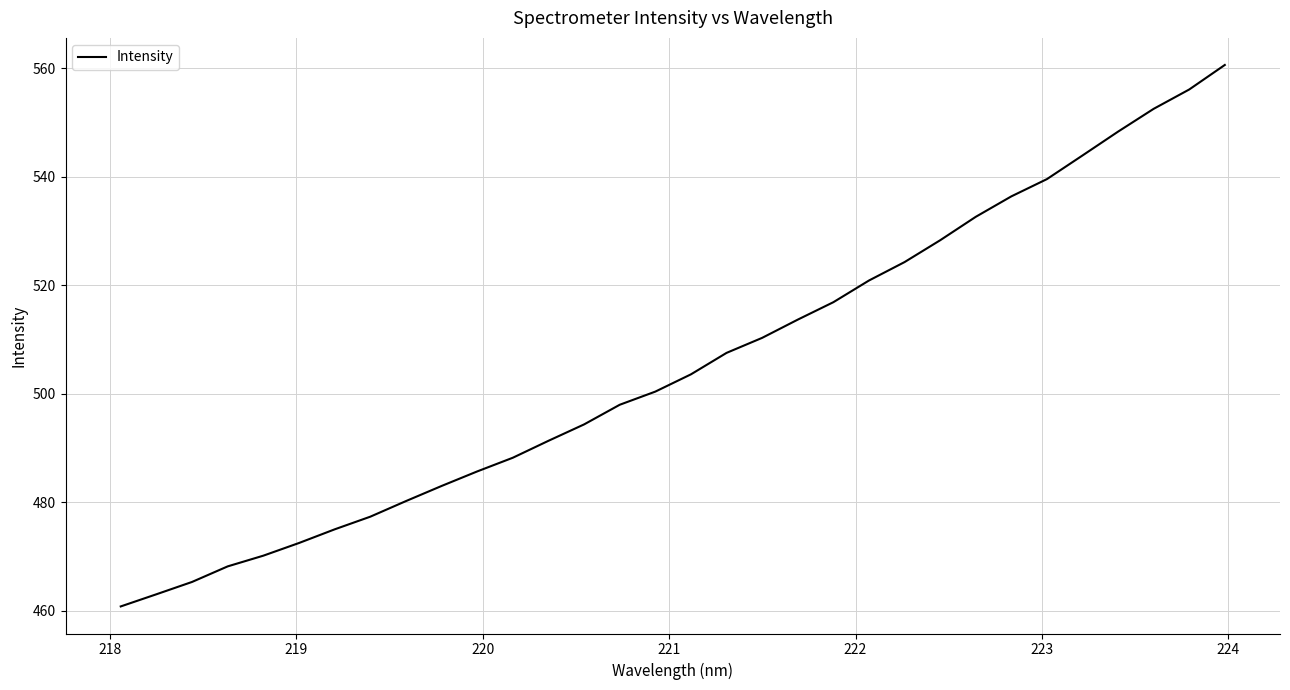

What is the smallest value displayed?

460.8